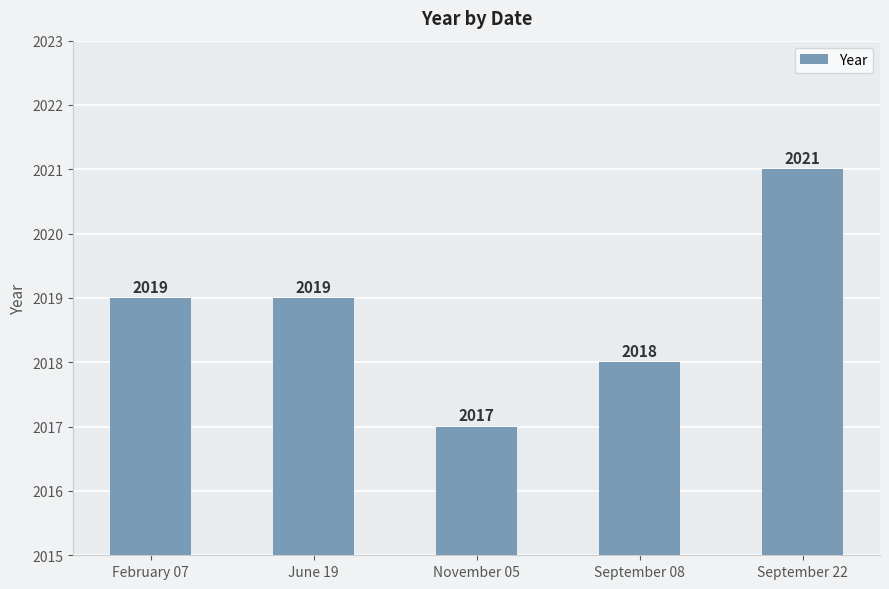

What is the difference between the maximum and minimum values?

4